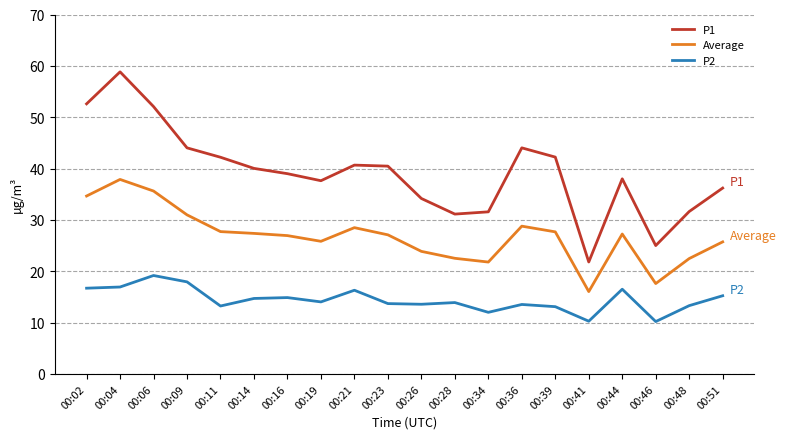

Which series has the largest range (max minus min)?

P1